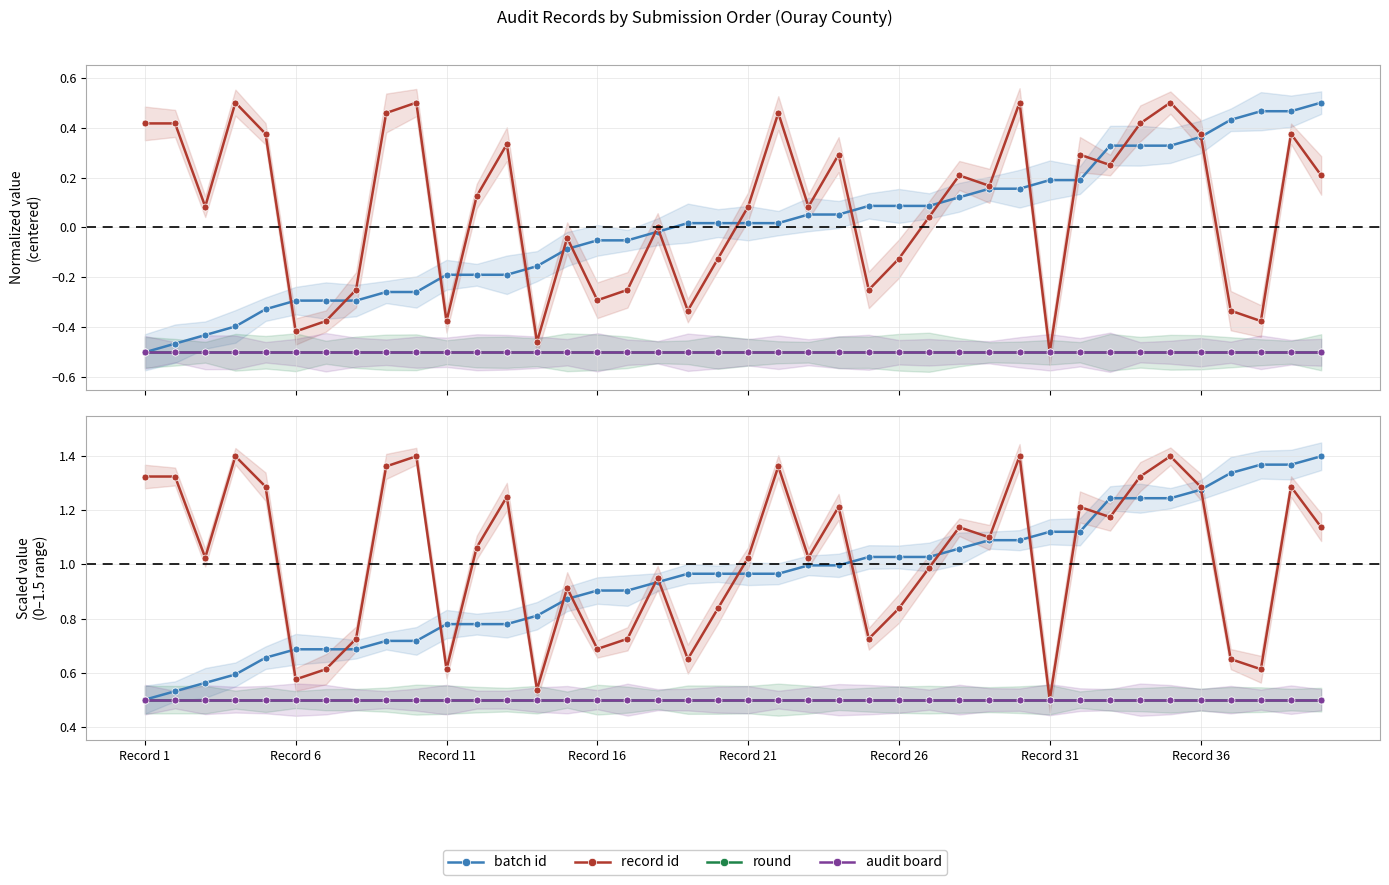

What position from the right is 30?

10